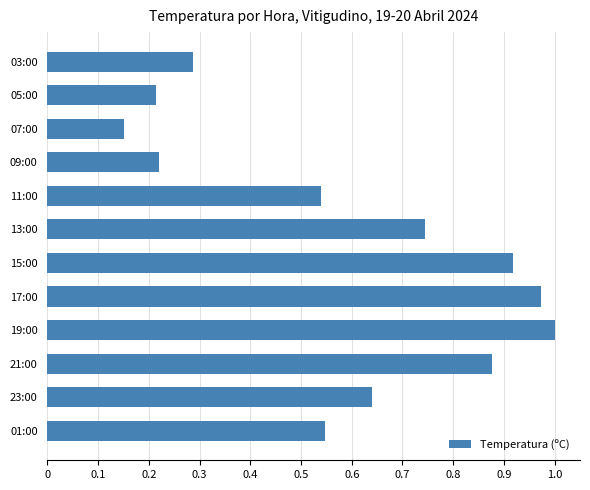

What is the difference between the second highest and second lowest values?

0.8